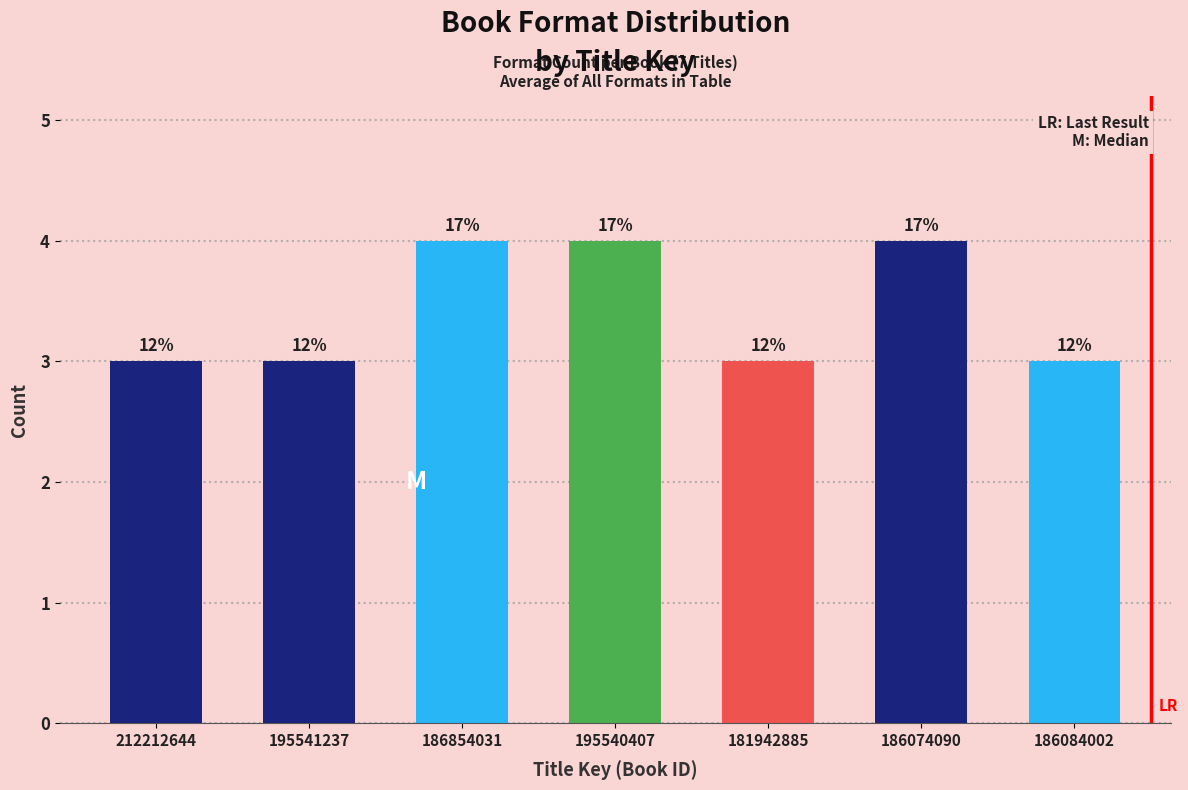

Are the bars horizontal?

No